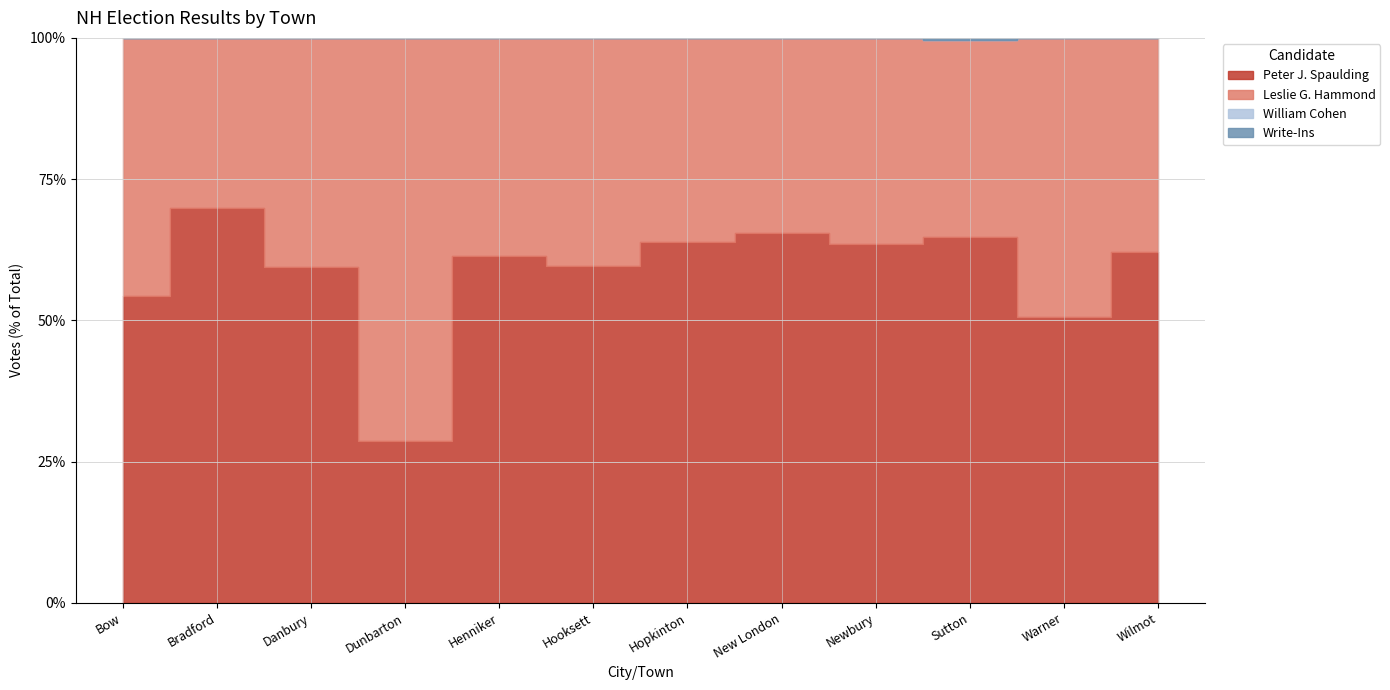

Does the chart display data point markers on the line(s)?

No